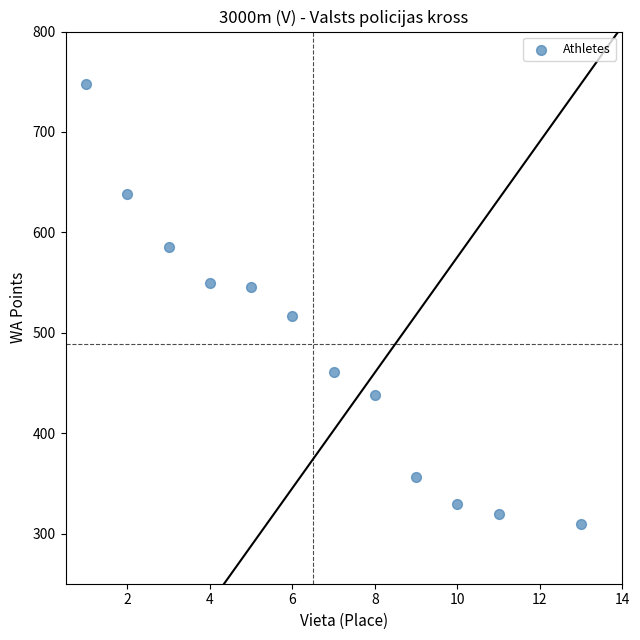

What Y value in the scatter plot is closest to 528?

517